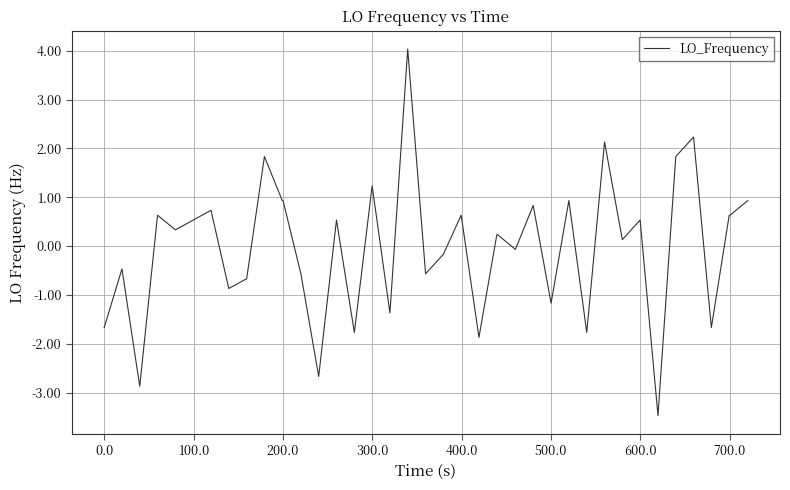

What is the difference between the maximum and minimum values?

7.5